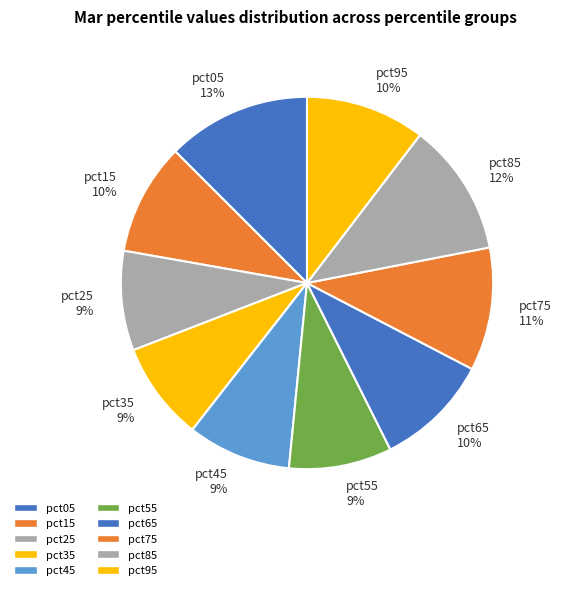

To the nearest percent, what percentage of the pie is pct15?

10%